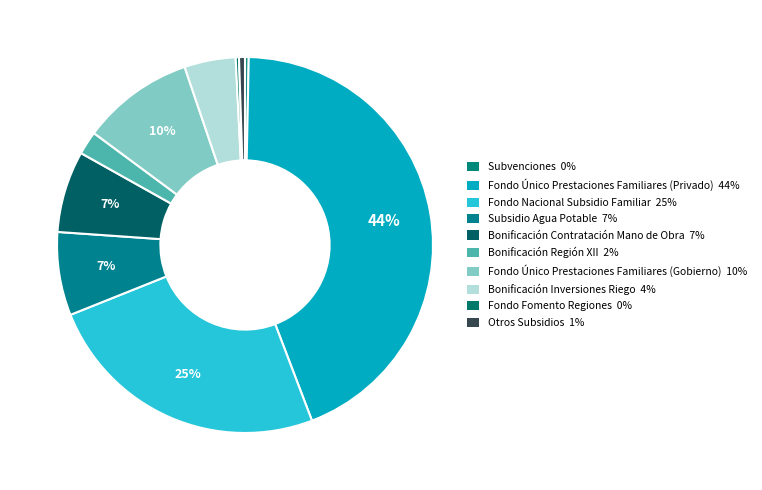

Count the number of slices in the pie.

10